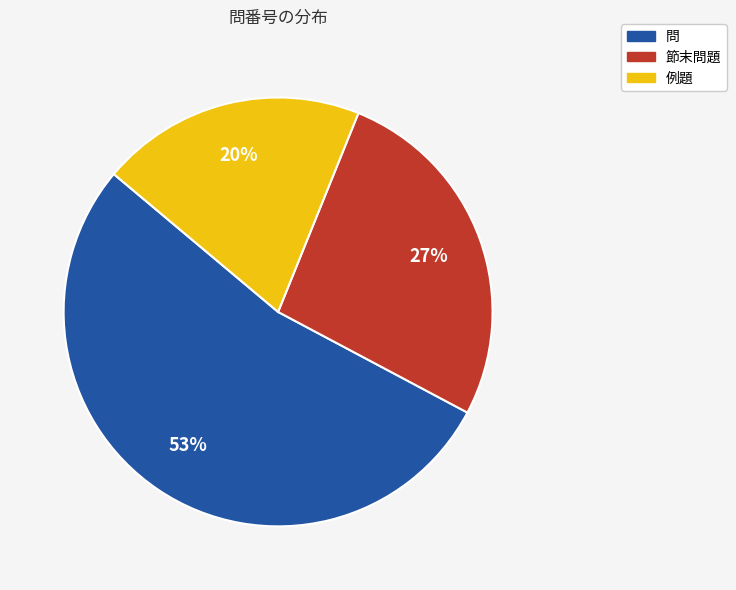

What percentage is the 問 slice, to the nearest percent?

53%